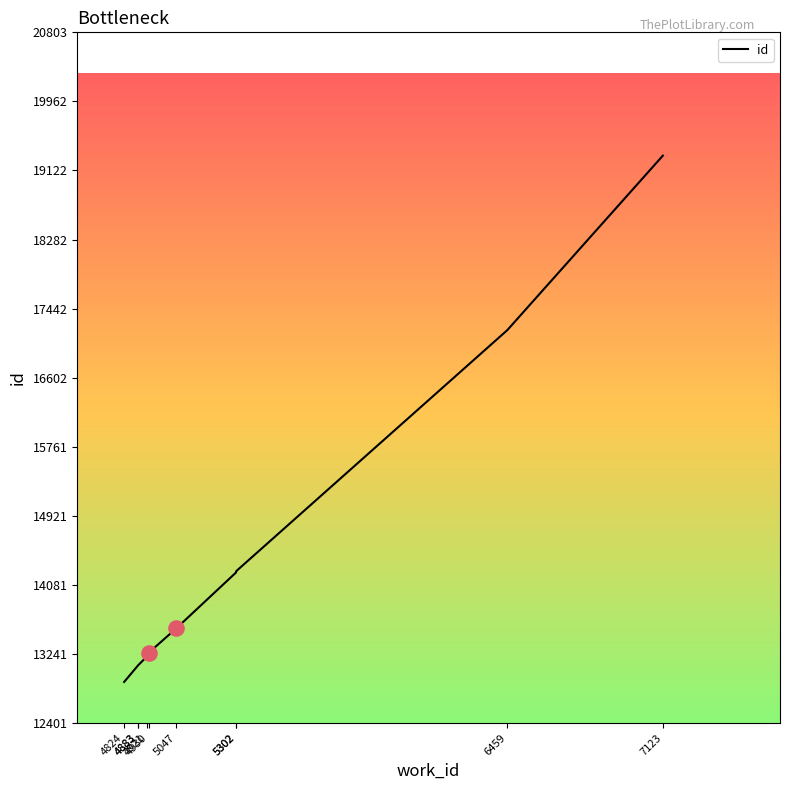

What is the ratio of the value at 7123 to the value at 4883?

1.5